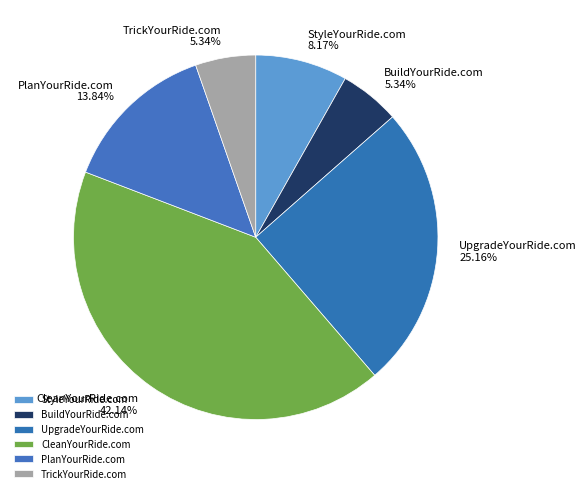

Count the number of slices in the pie.

6